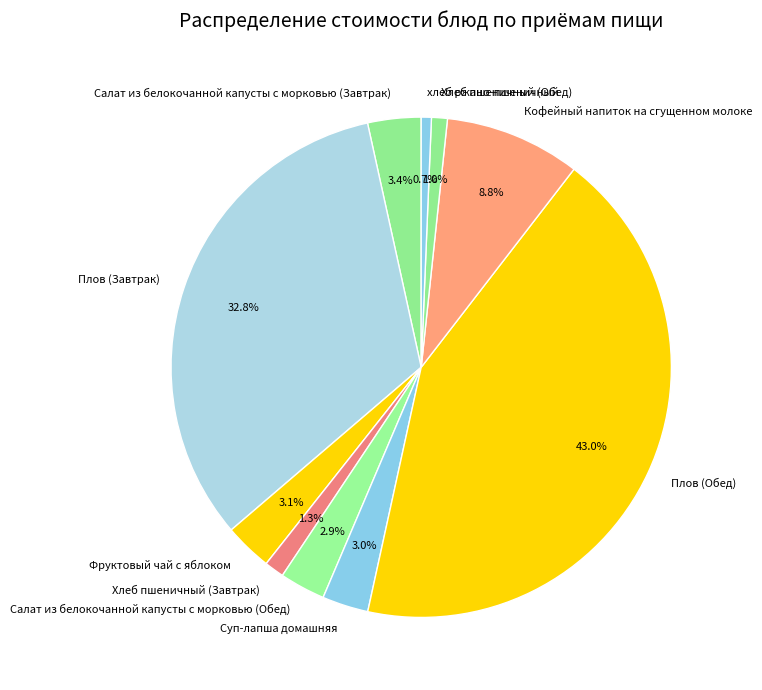

How many segments does this pie chart have?

10